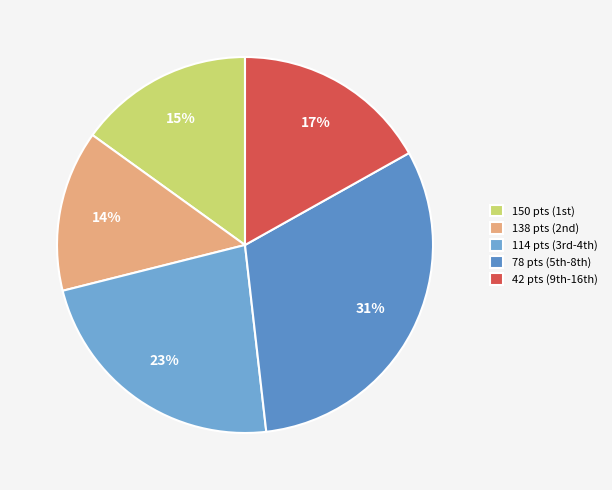

How many segments does this pie chart have?

5